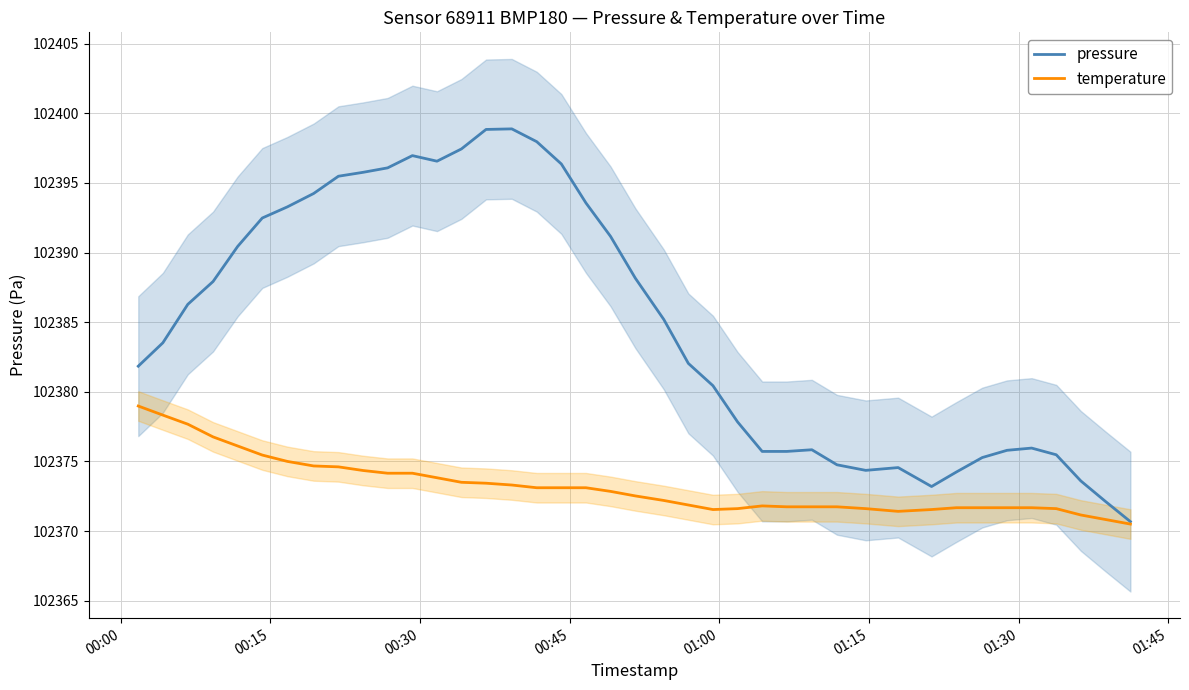

Which series has the largest total across all categories?

pressure